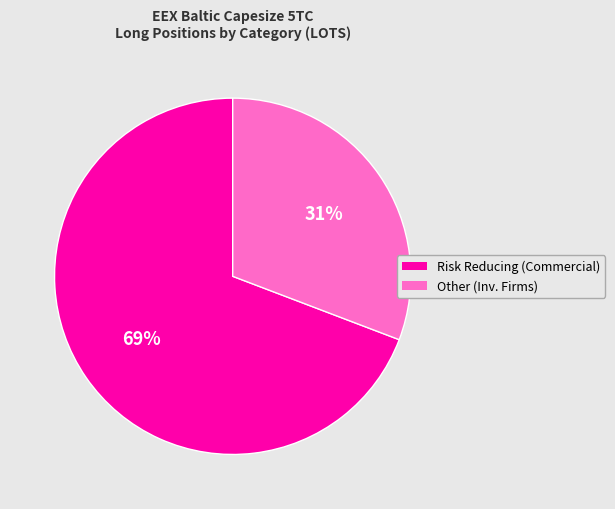

To the nearest percent, what is the average slice percentage?

50%